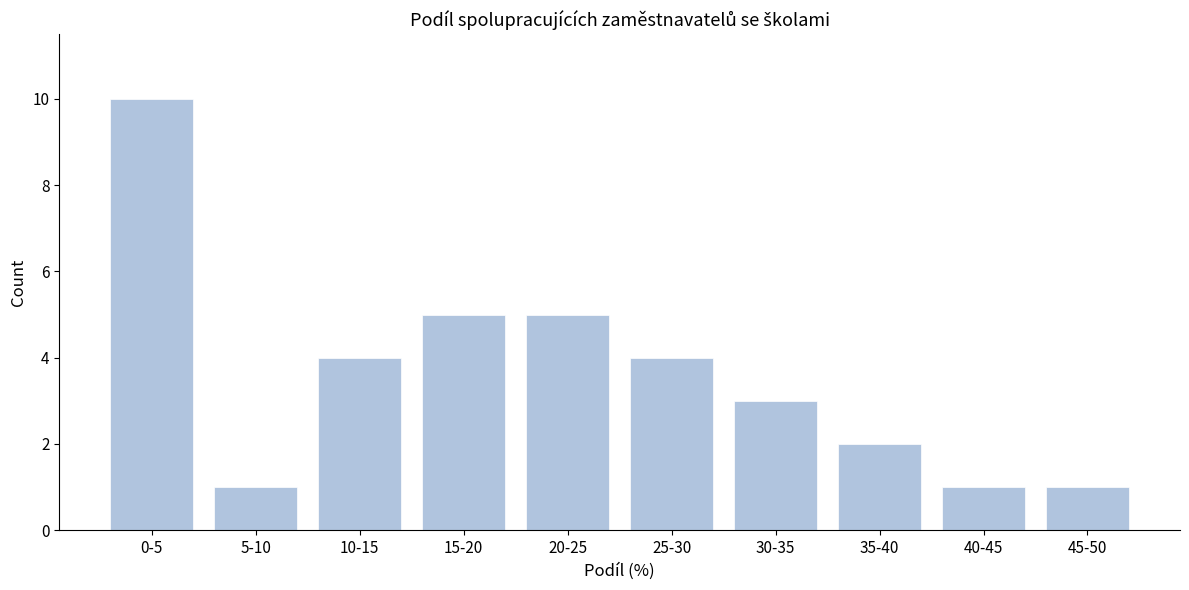

Reading right to left, extract all data points from this chart.

1	1	2	3	4	5	5	4	1	10